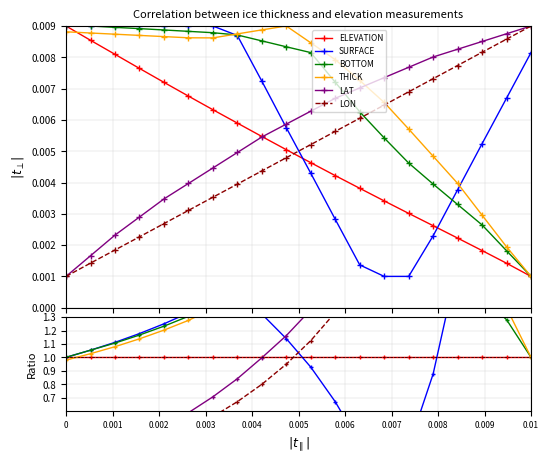

What position from the left is 0?

1